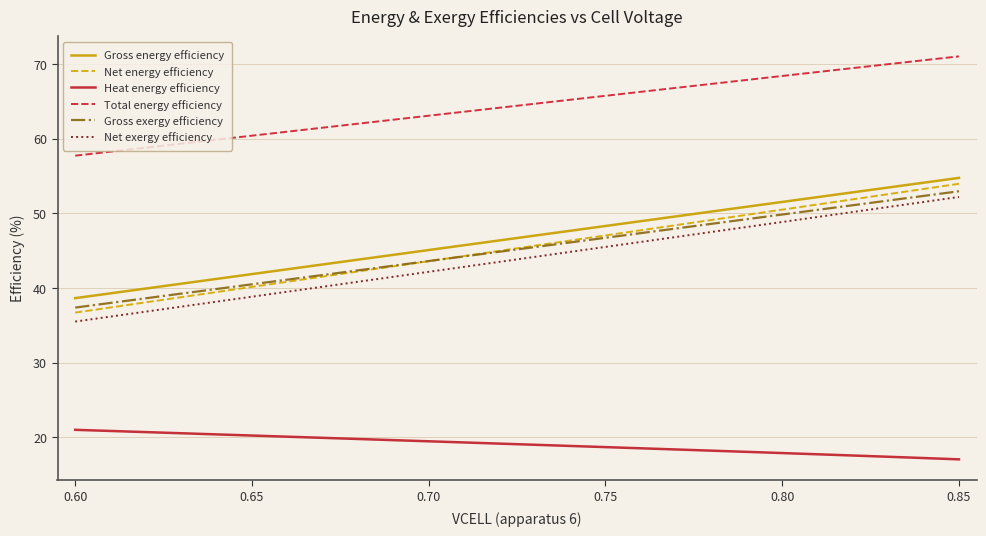

True or false: Heat energy efficiency and Total energy efficiency intersect in this chart.

False